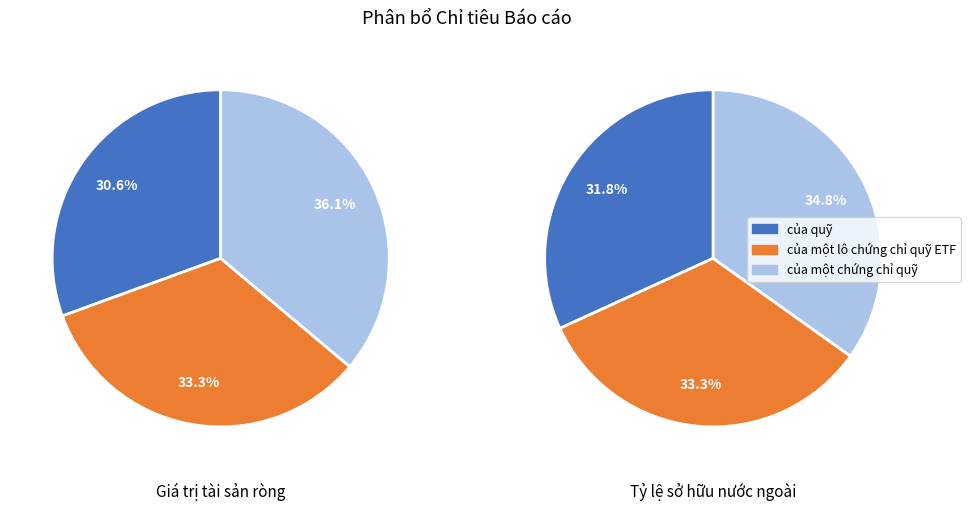

Is it true that 0 is 31% of the pie?

True